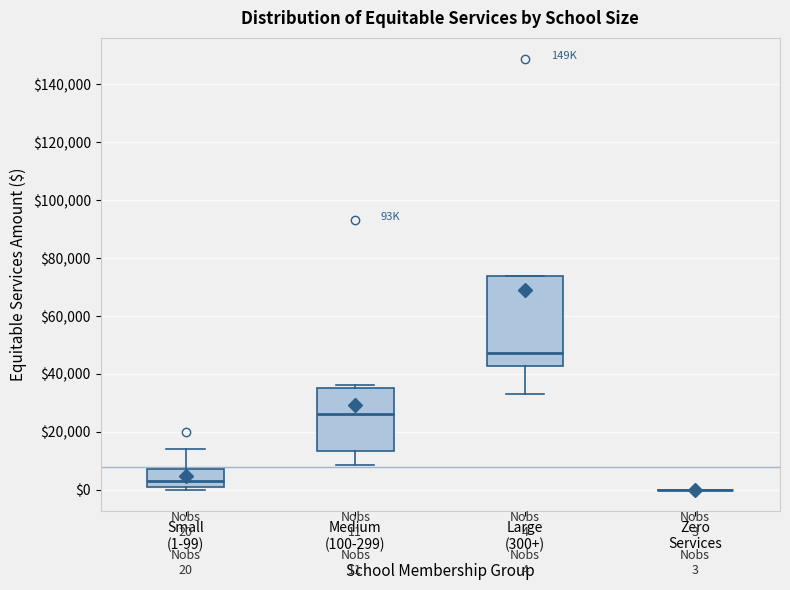

Which box is the tallest, from its lower edge to its upper edge?

Large (300+)